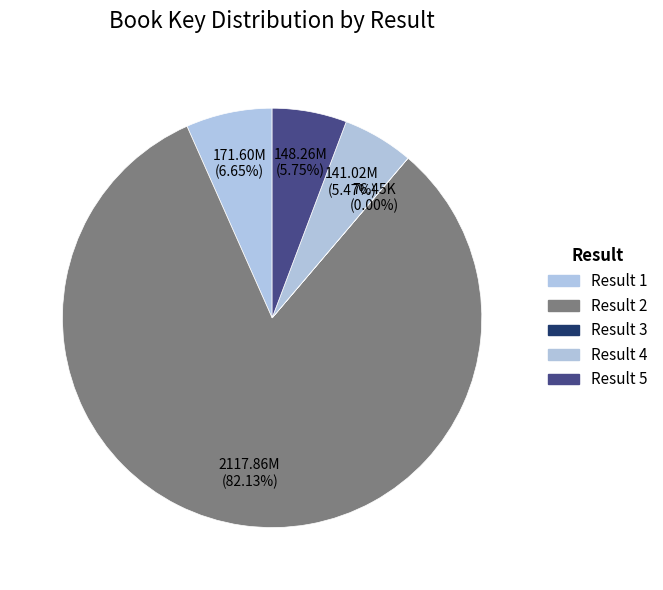

To the nearest percent, what is the difference between the largest and smallest slice percentages?

82%